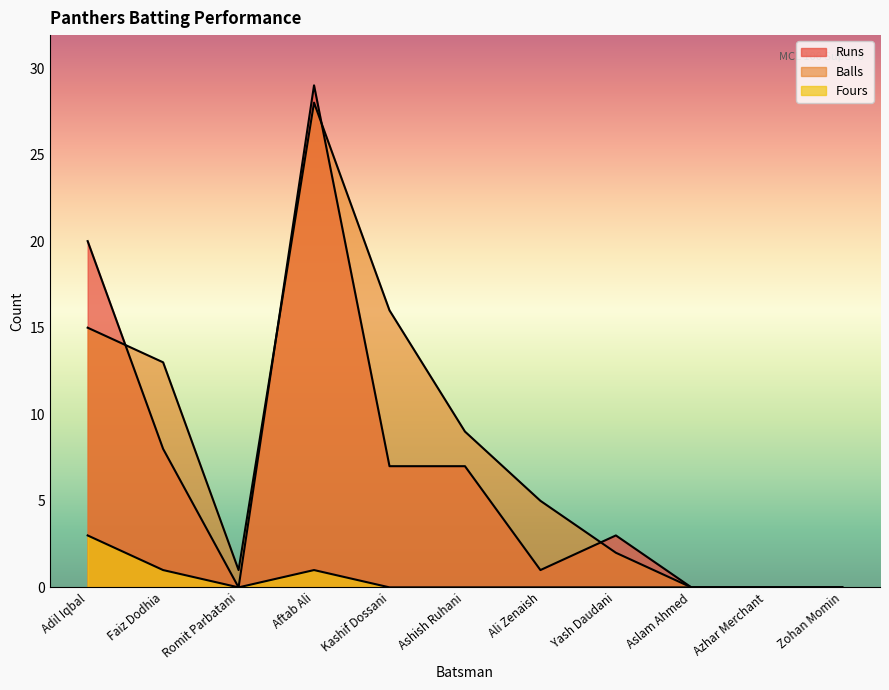

At Kashif Dossani, list the series in order from smallest to largest.

Fours, Runs, Balls